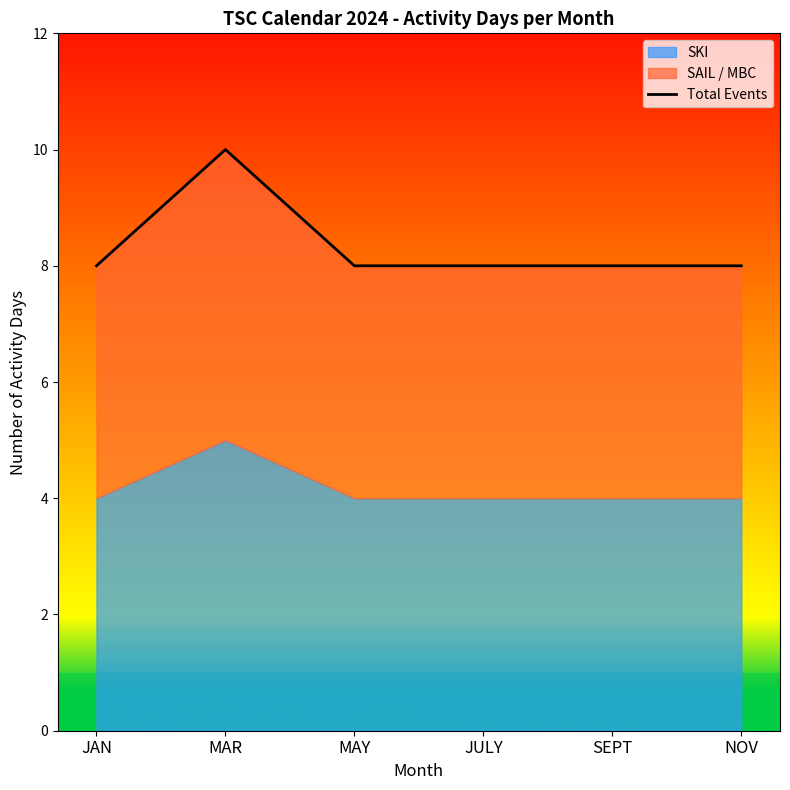

What value does the data have at JULY?

8